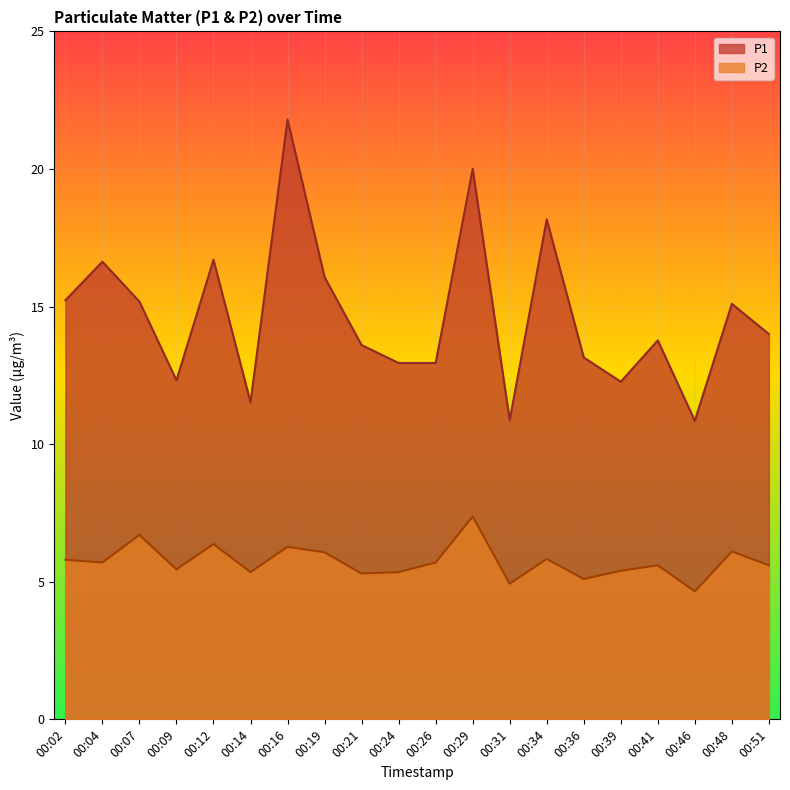

At which category is the sum across all series the highest?

00:16